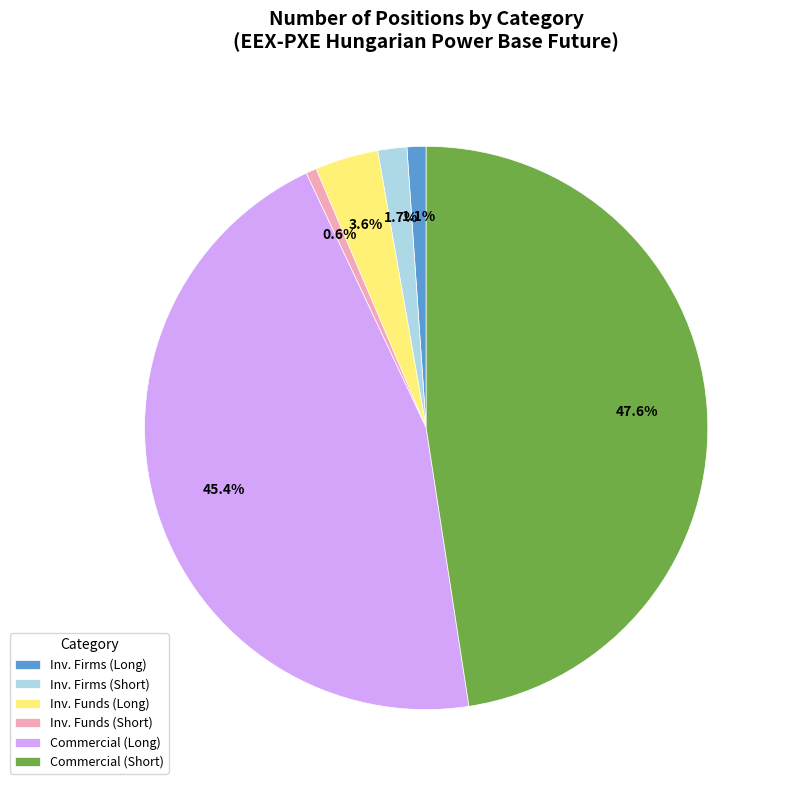

What is the largest slice in the pie chart?

Commercial (Short)